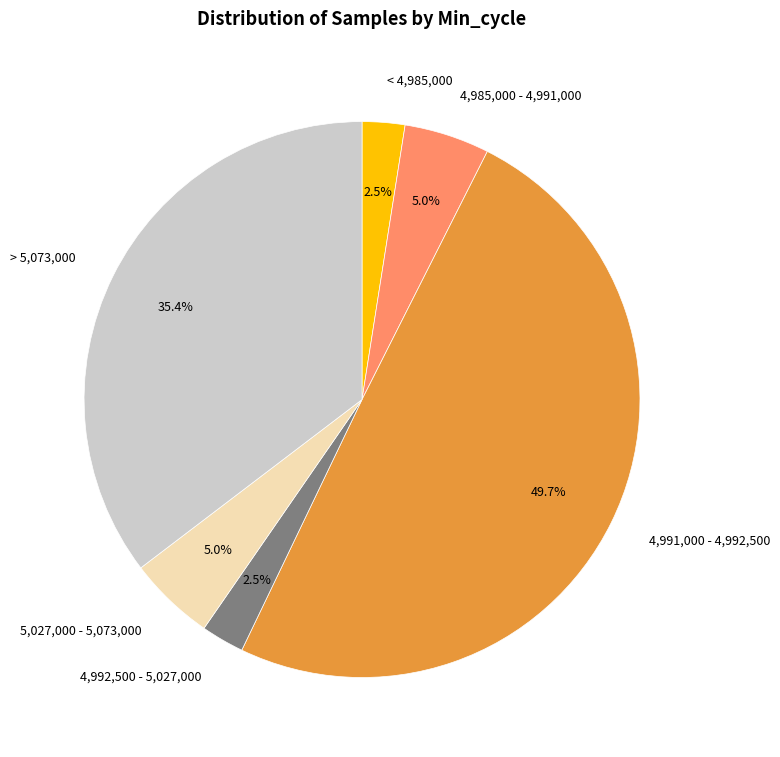

Count the number of slices in the pie.

6